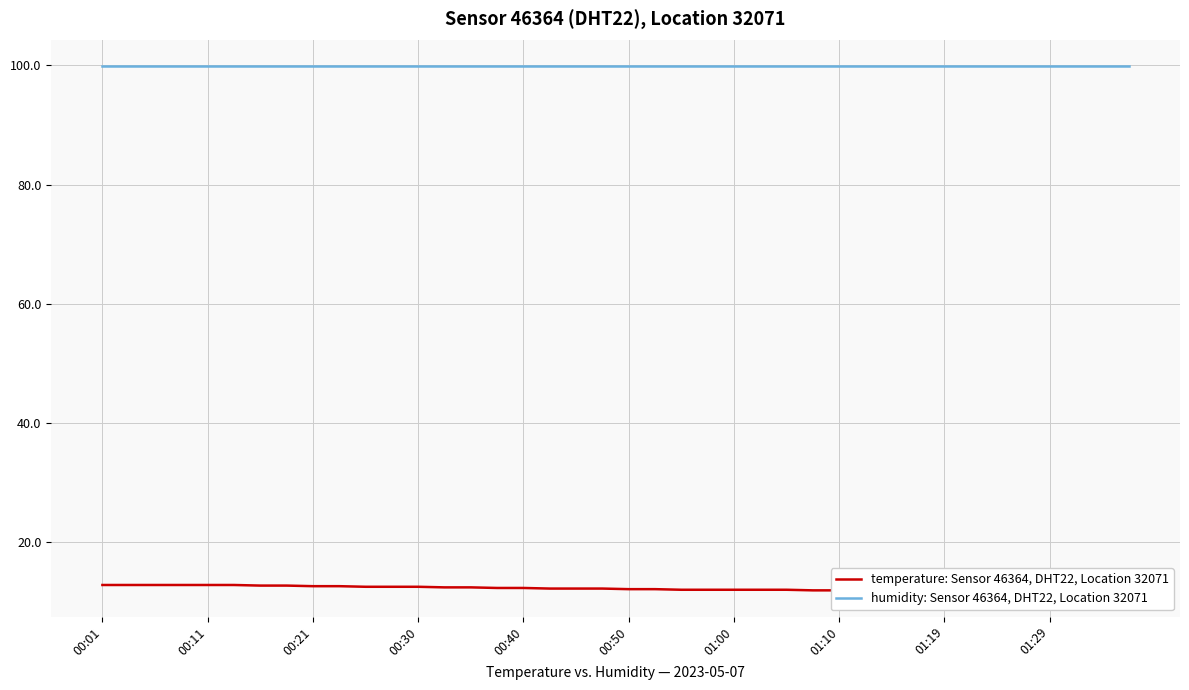

Count the number of categories in the chart.

40